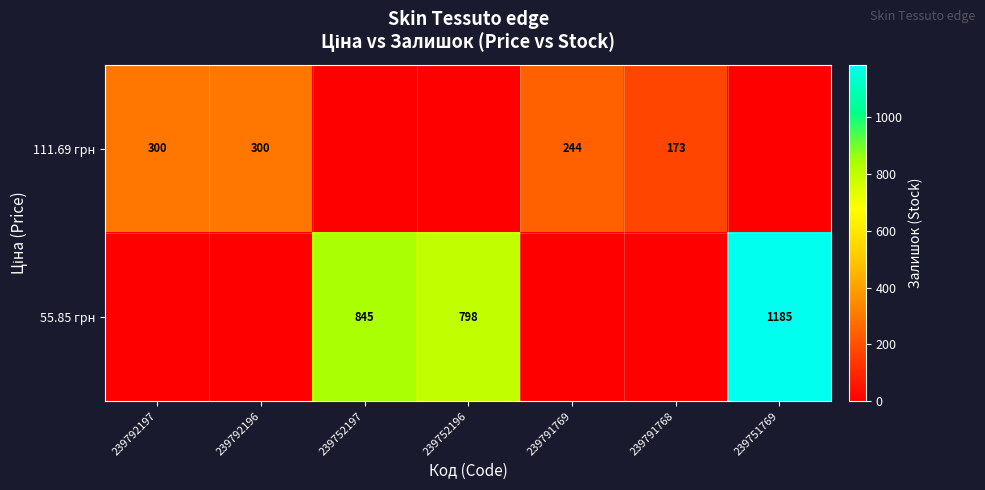

Which series changed the most between 239792196 and 239791768?

row_0